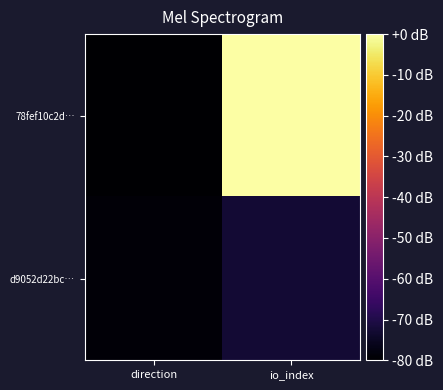

What is the total value across all series at direction?

-158.9